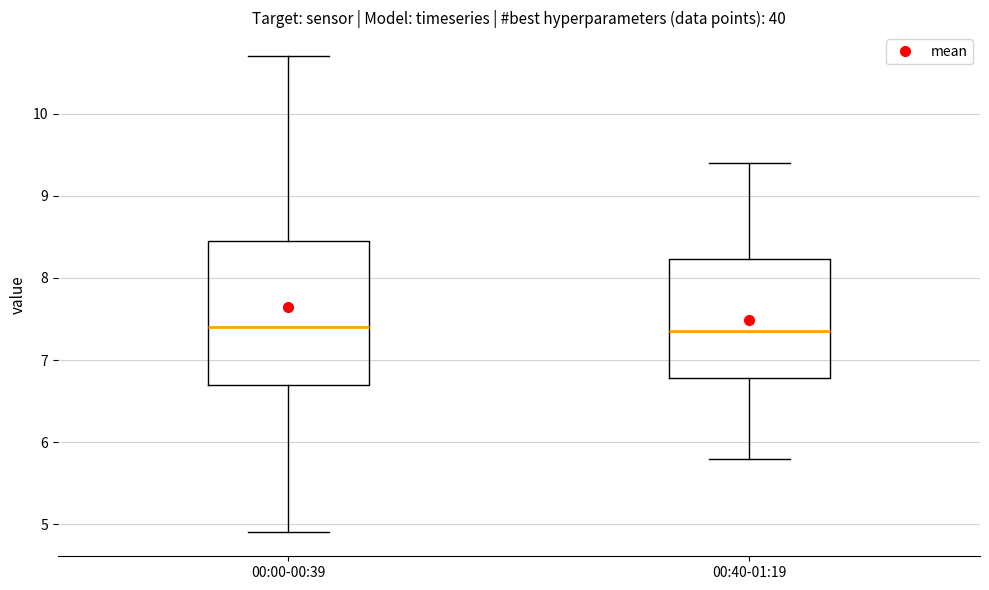

Where does the lower whisker of the box for 00:40-01:19 end on the y-axis? The values are not printed on the chart, so give them approximately, as read against the axis.

5.8